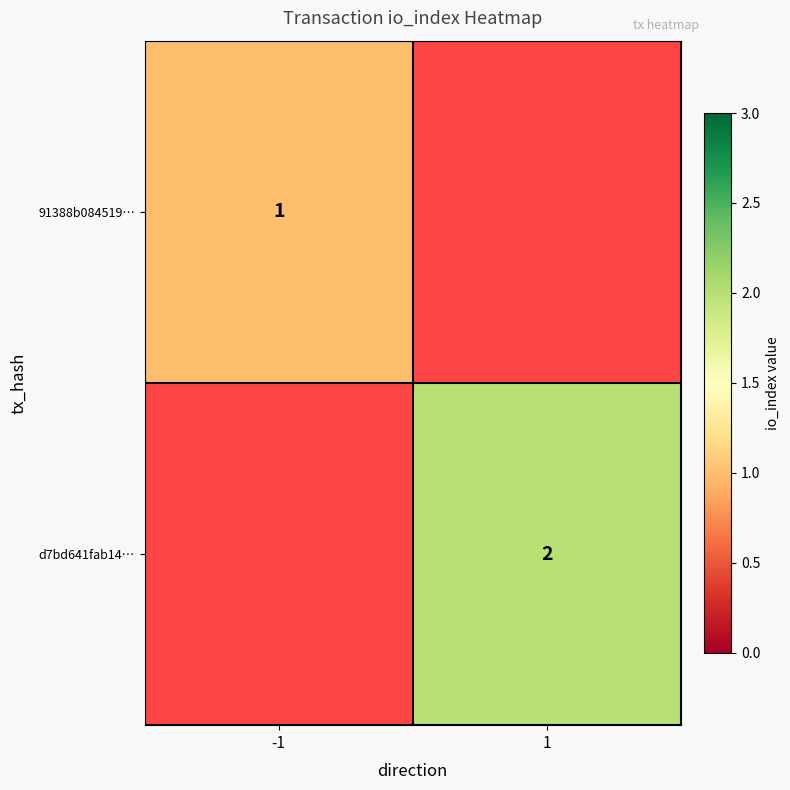

True or false: 91388b084519… has a value of 1 at -1.

True